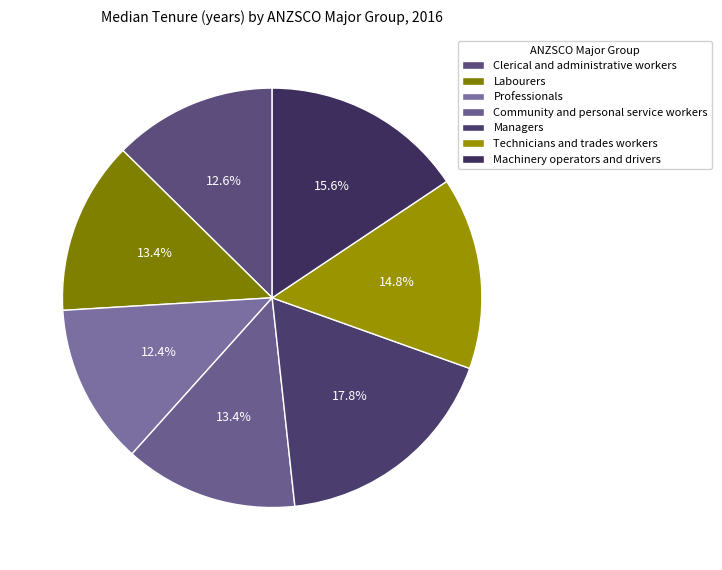

Which slice is the largest?

Managers